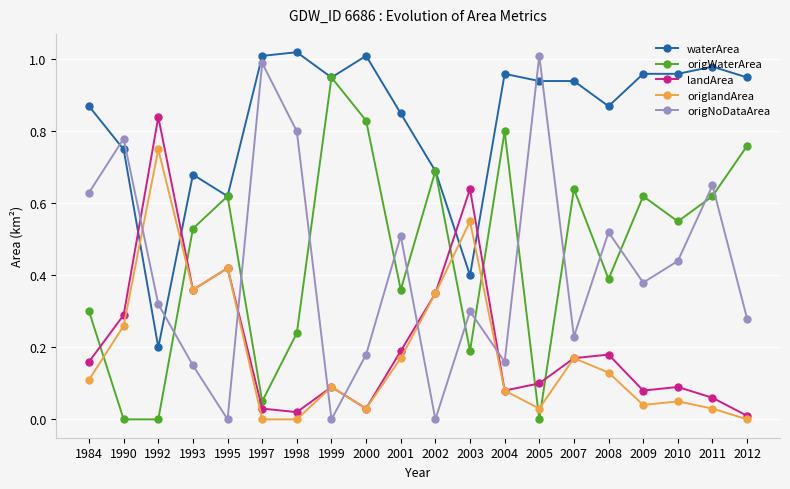

Which category has the highest value across all series?

1998